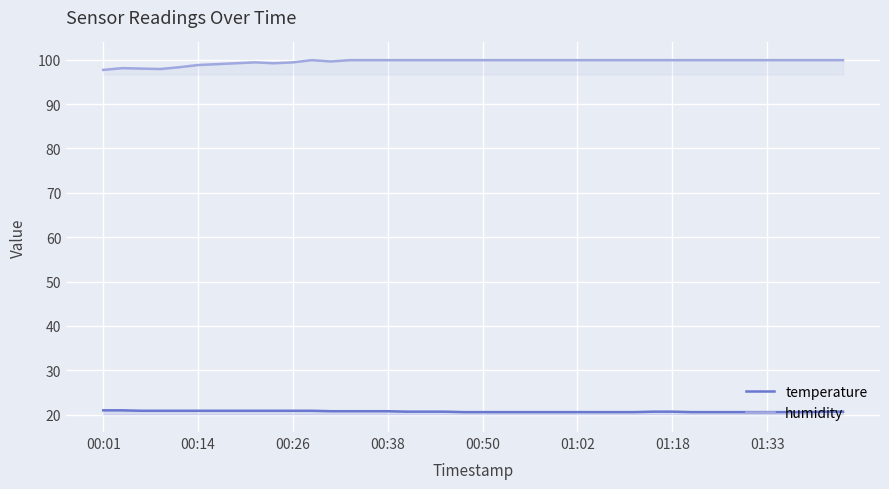

List the series in order of their overall mean, highest first.

humidity, temperature